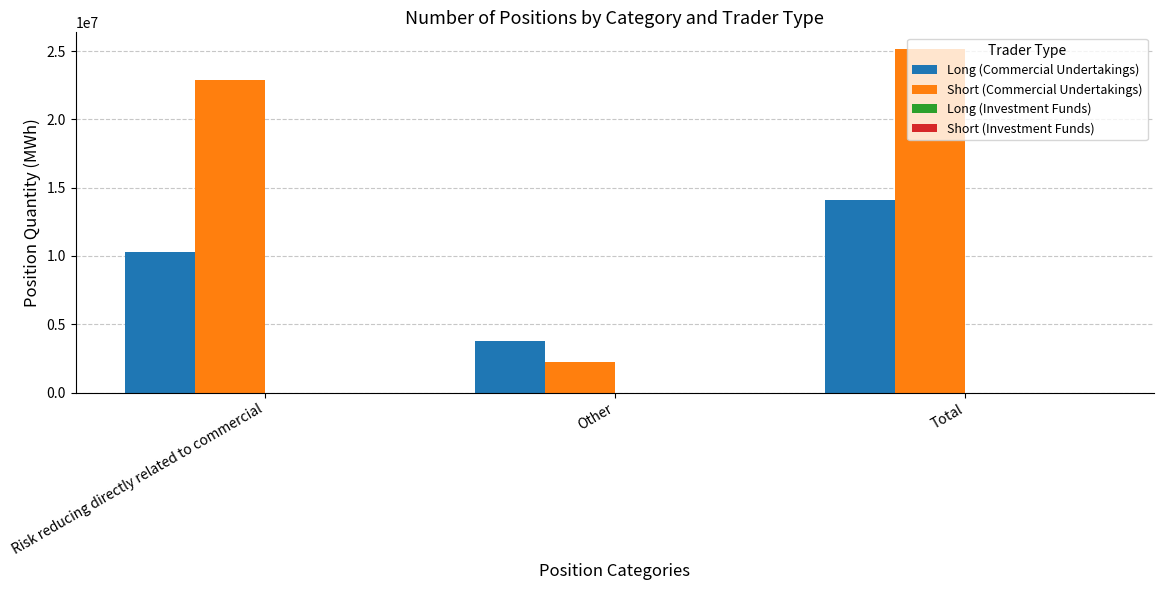

Reading right to left, extract all data points from this chart.

Long (Commercial Undertakings): Total=14096200	Other=3771010	Risk reducing directly related to commercial=10325190
Short (Commercial Undertakings): Total=25114960	Other=2214760	Risk reducing directly related to commercial=22900200